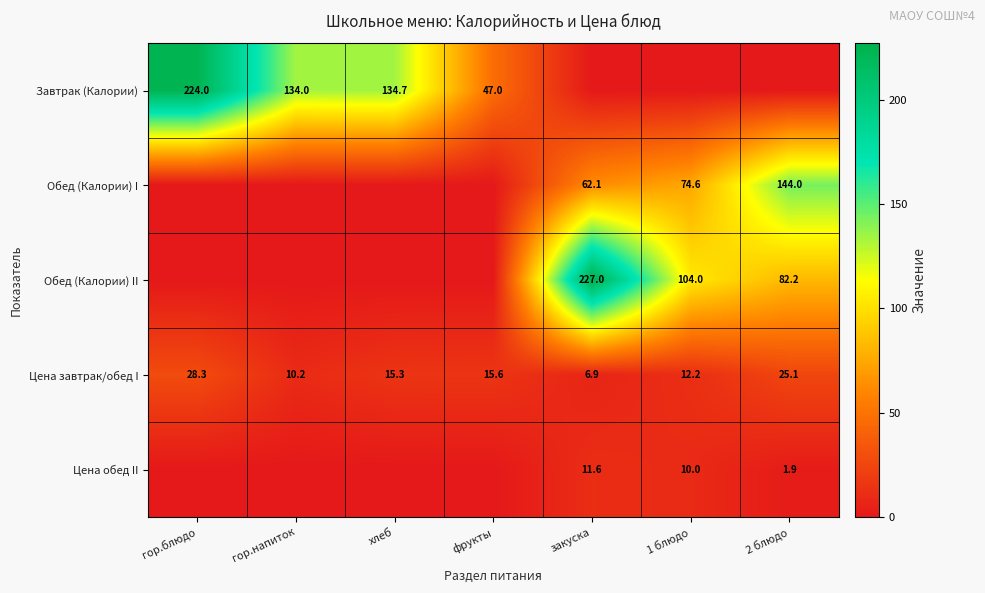

What is the difference between the Цена завтрак/обед I values at хлеб and закуска?

8.4